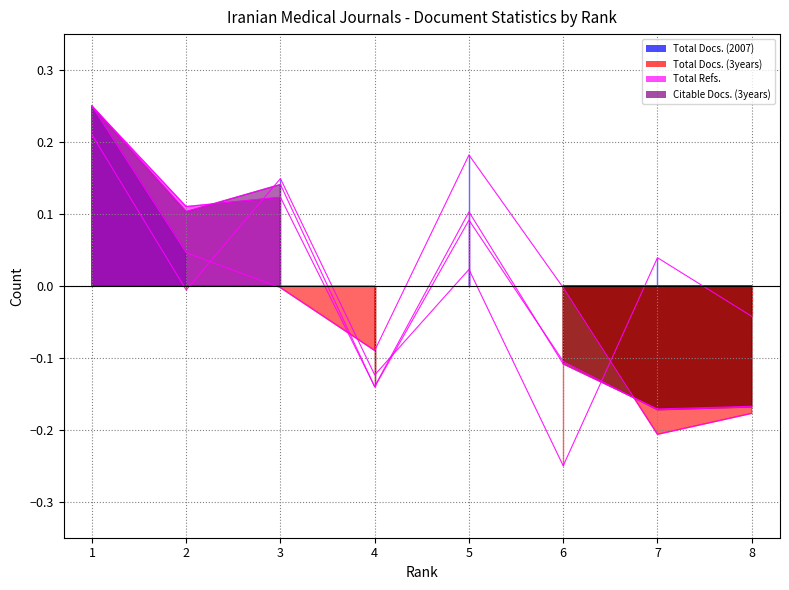

True or false: Total Docs. (2007) has more than 1 points higher than both neighbors.

False